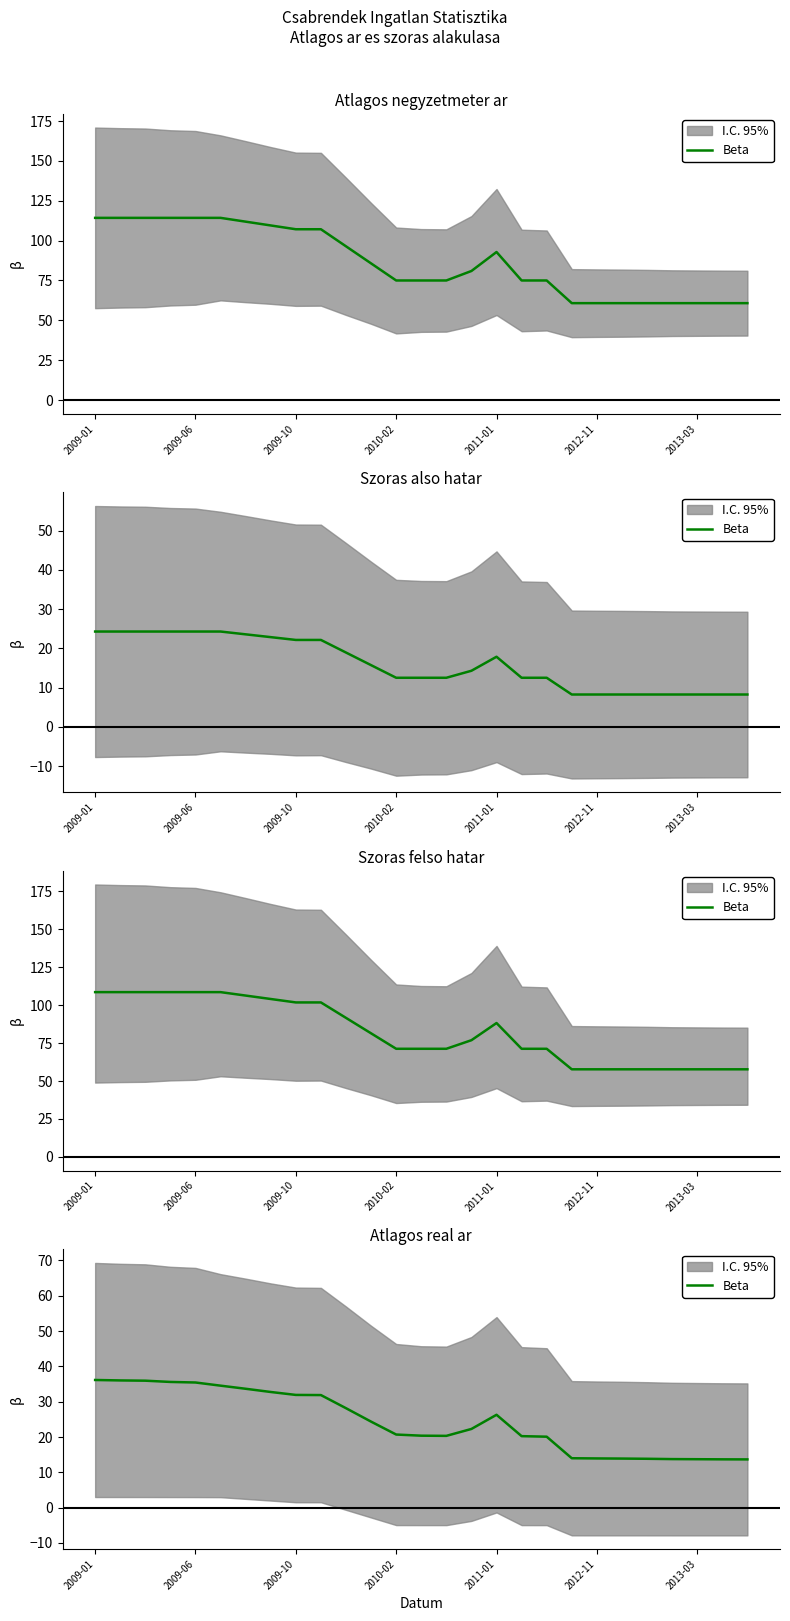

Approximately how many times larger is the value at 16 compared to 2009-06?

0.7